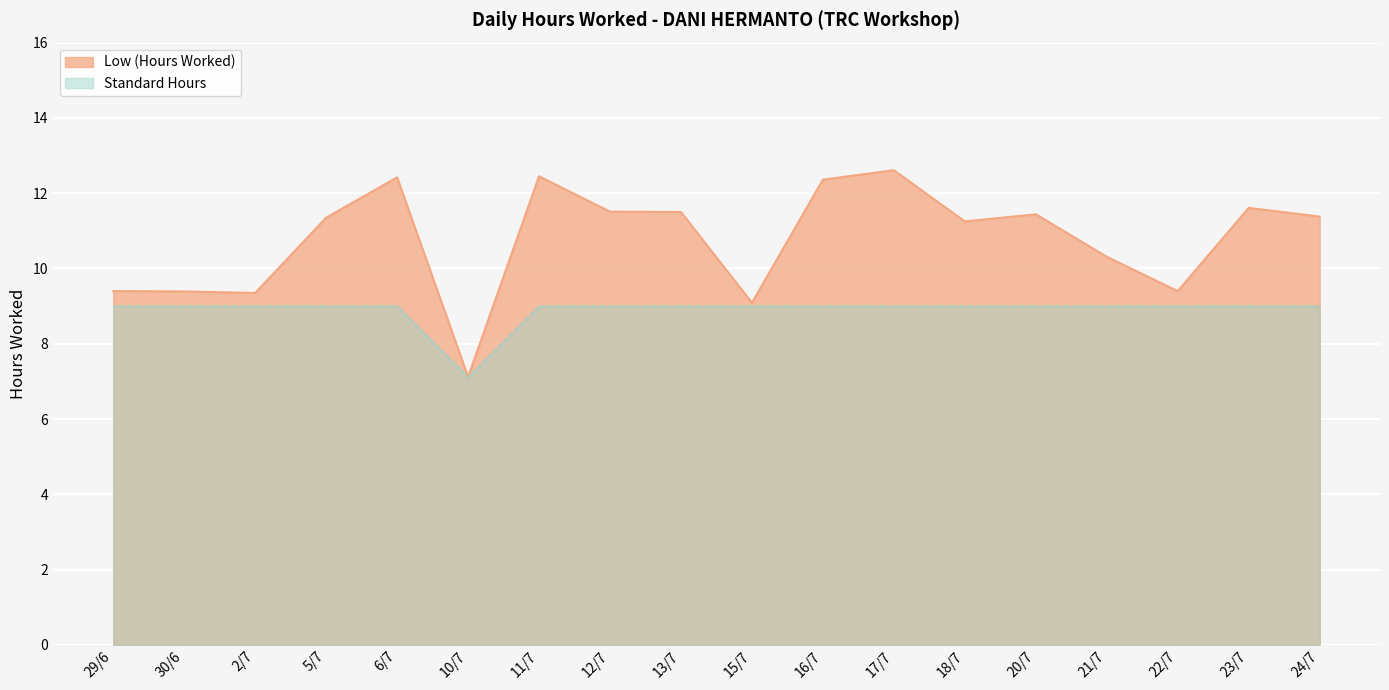

How many distinct data groups are displayed?

2